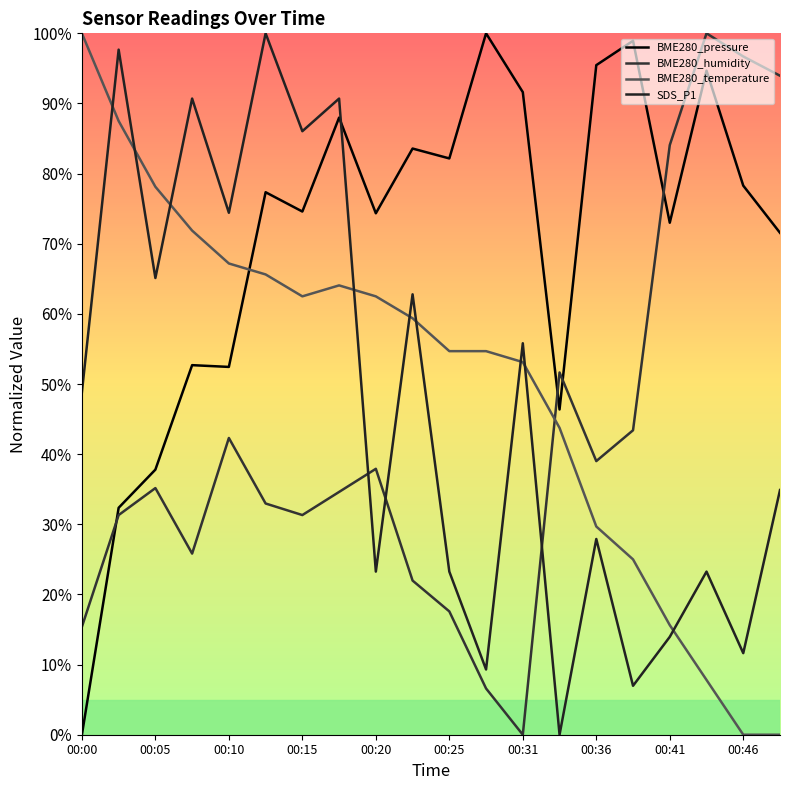

Which series has the widest spread of values?

BME280_pressure